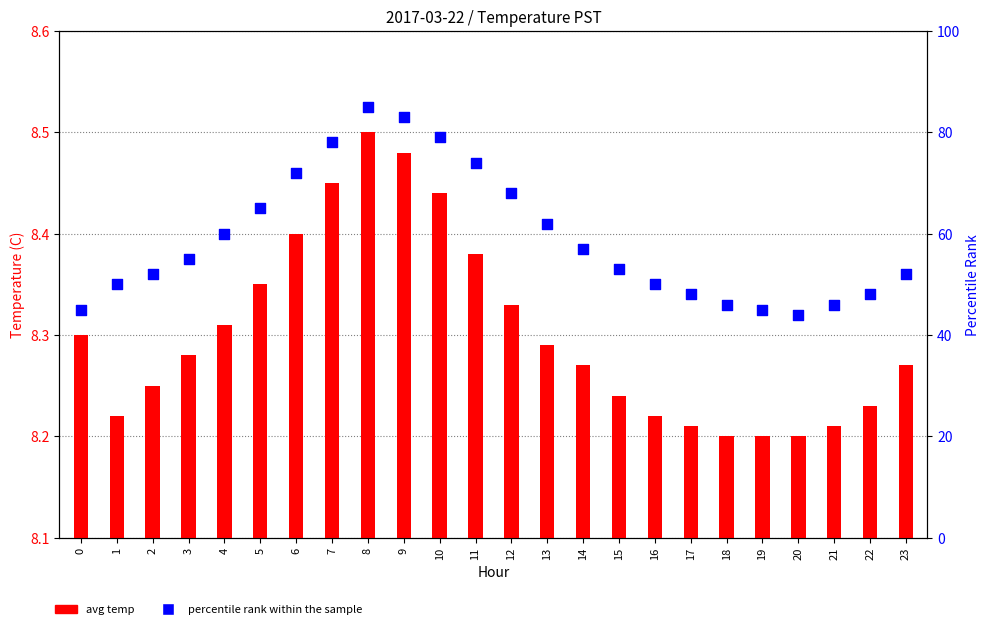

Which series reaches the maximum Y coordinate?

percentile rank within the sample